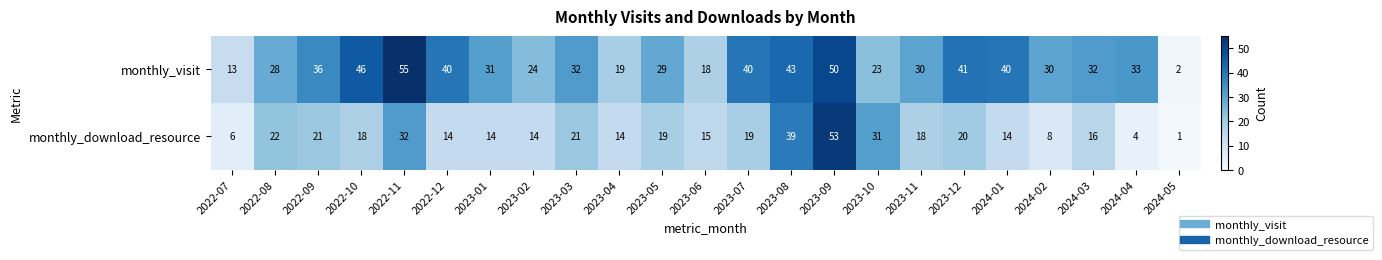

At which category does the chart reach its minimum across all series?

2024-05